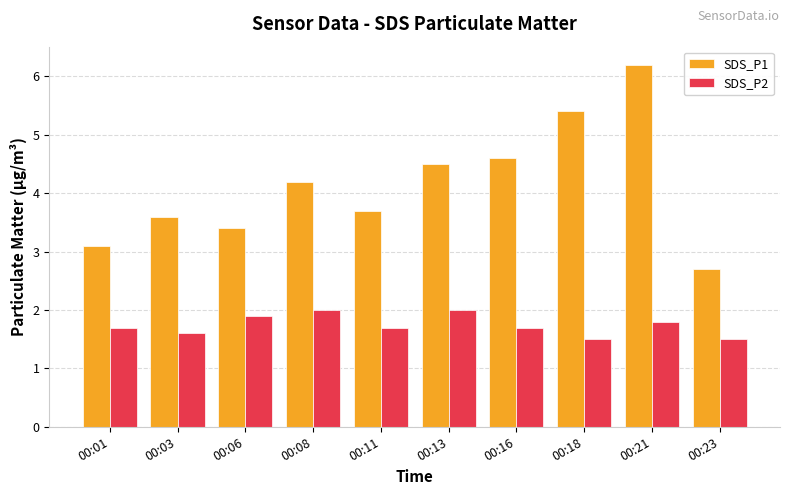

What is the difference between the maximum and minimum values in the SDS_P1 series?

3.5